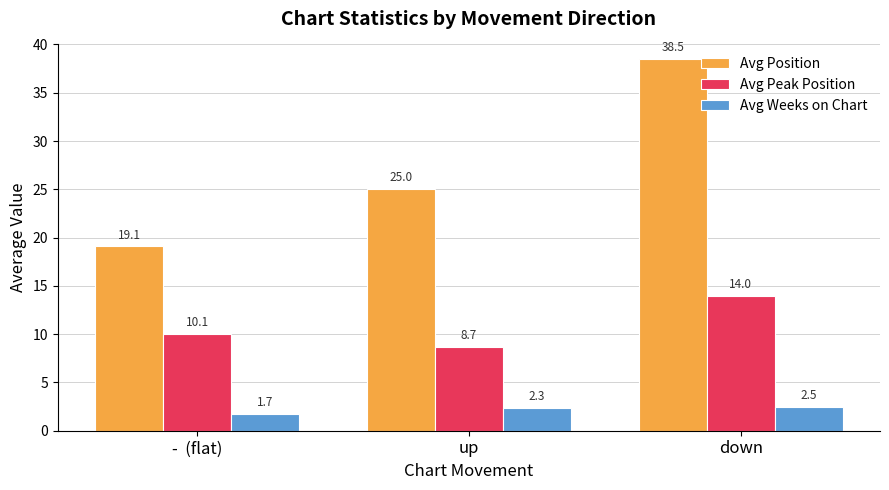

What value does the Avg Position series have at down?

38.5